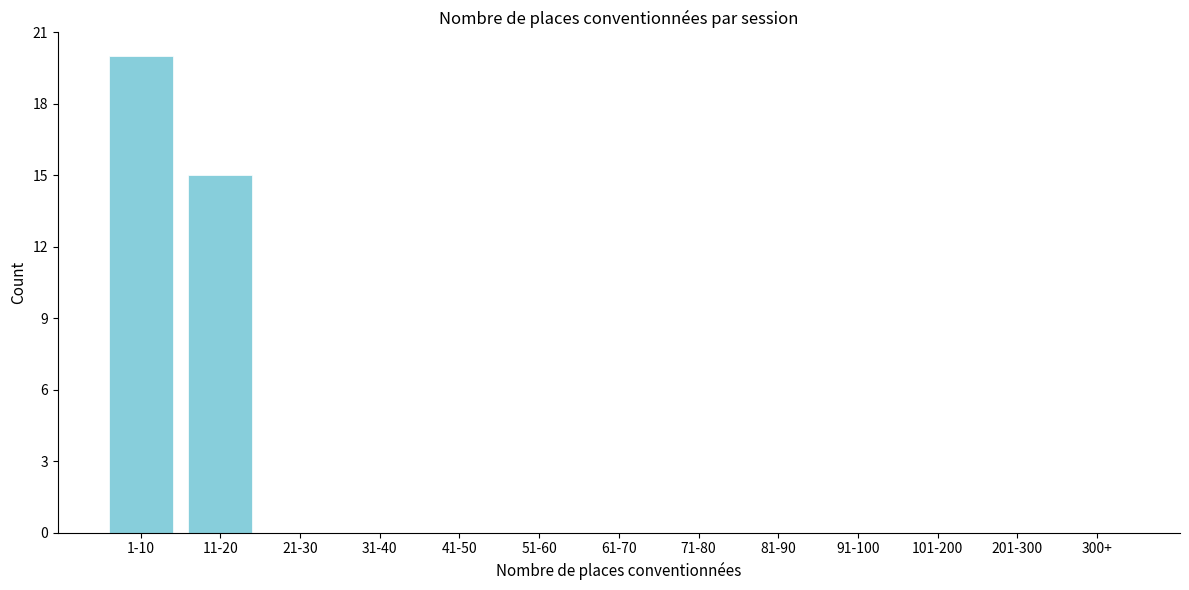

Reading left to right, extract all data points from this chart.

1-10=20	11-20=15	21-30=0	31-40=0	41-50=0	51-60=0	61-70=0	71-80=0	81-90=0	91-100=0	101-200=0	201-300=0	300+=0